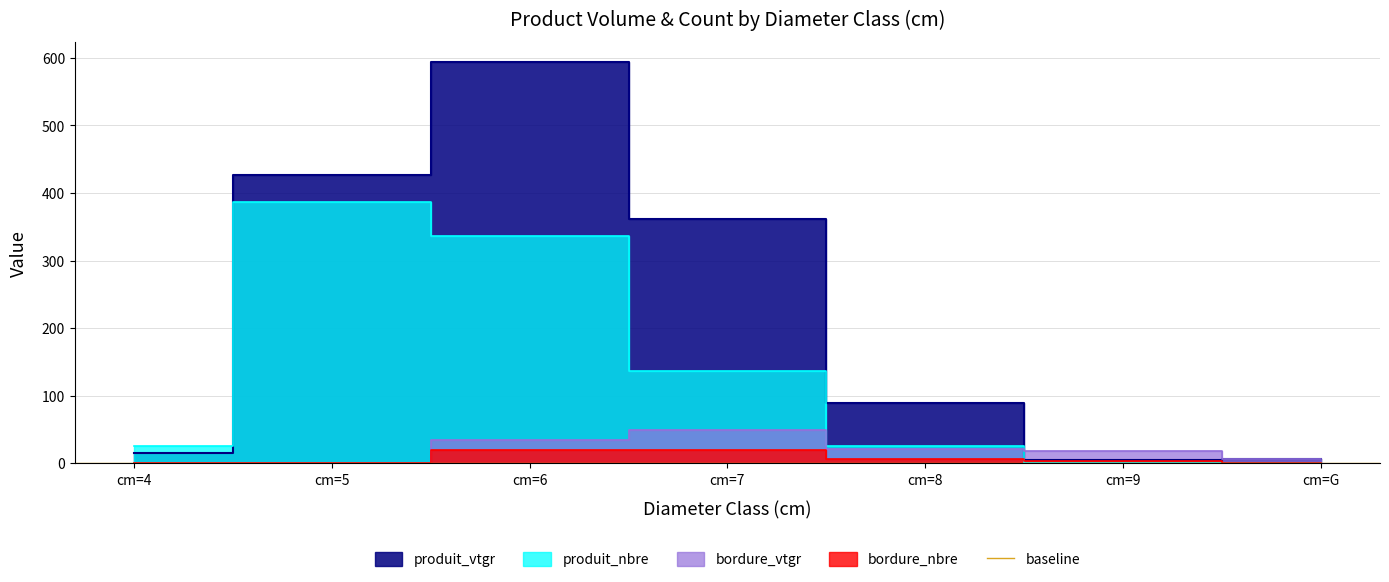

The produit_nbre series shows 1.5 at cm=G. True or false?

False